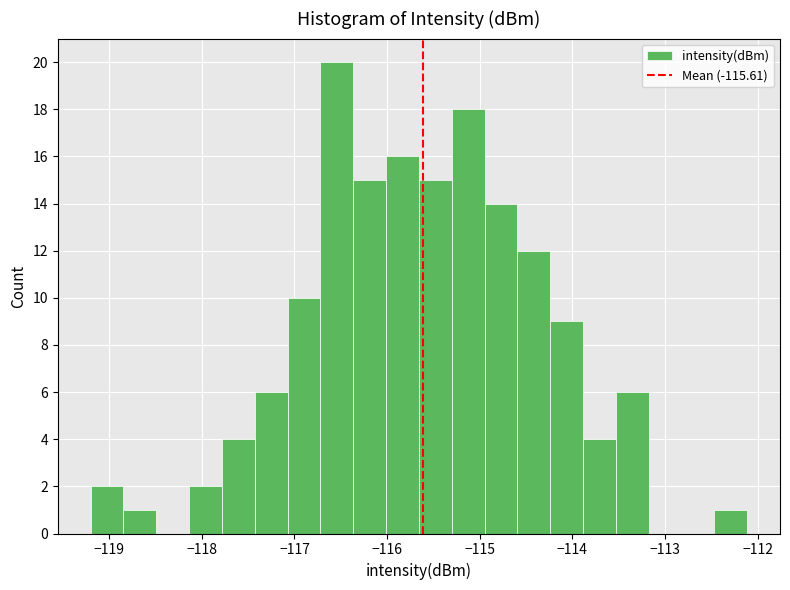

Read against the x-axis, roughly where is the centre of the tallest bar?

-116.5